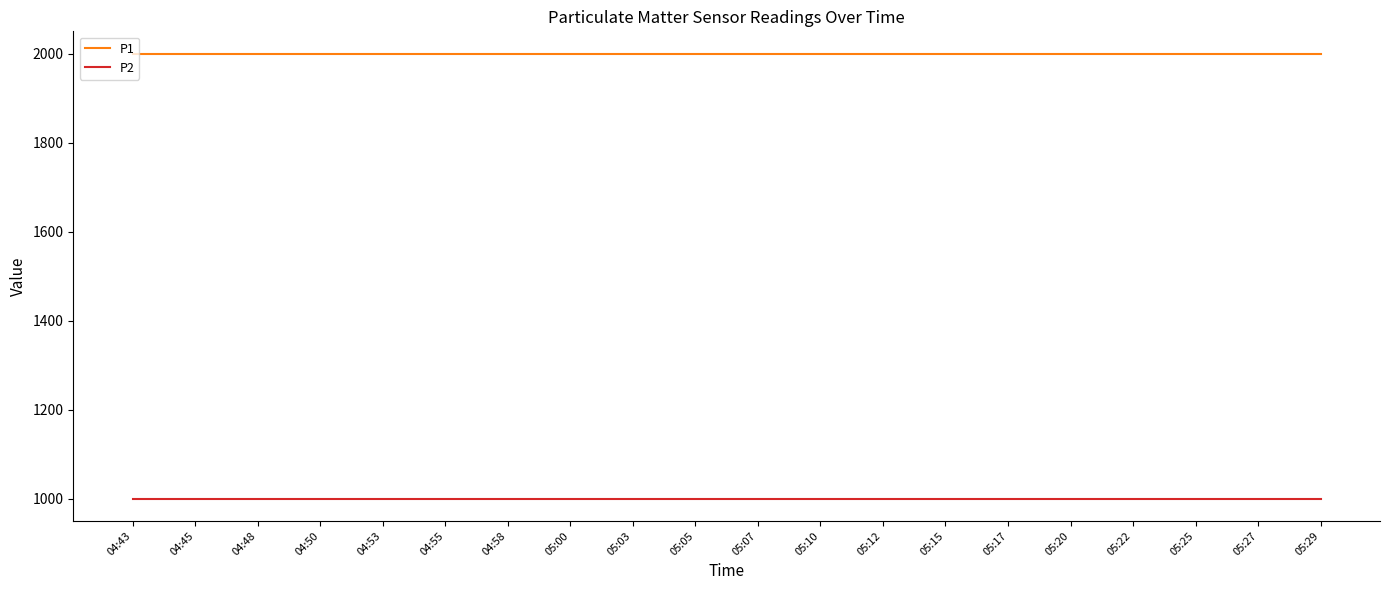

What is the minimum value shown in the chart?

999.9